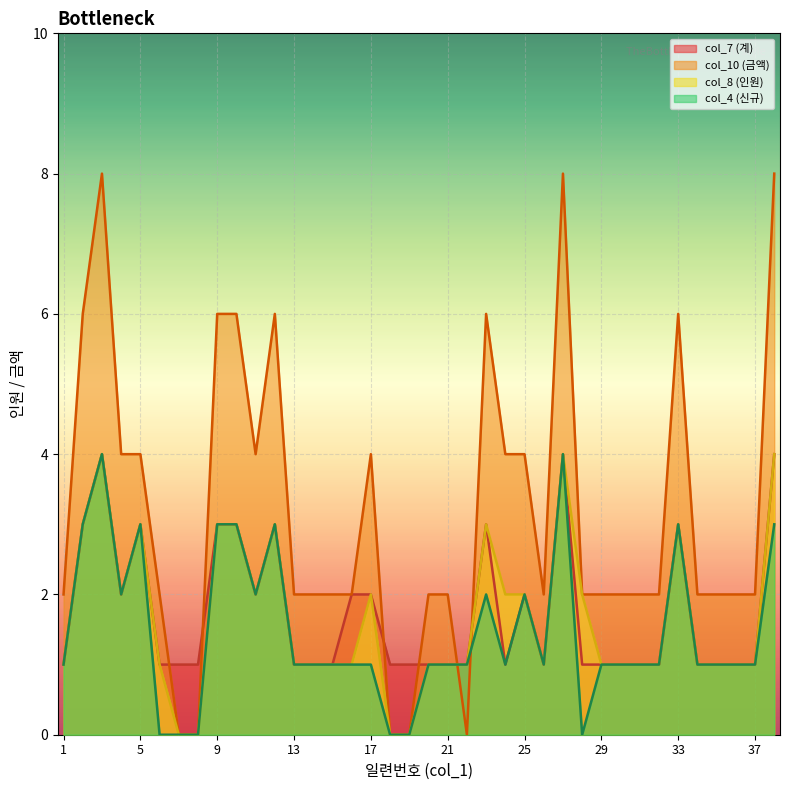

Between 4 and 6, which series saw the biggest shift?

col_10 (금액)